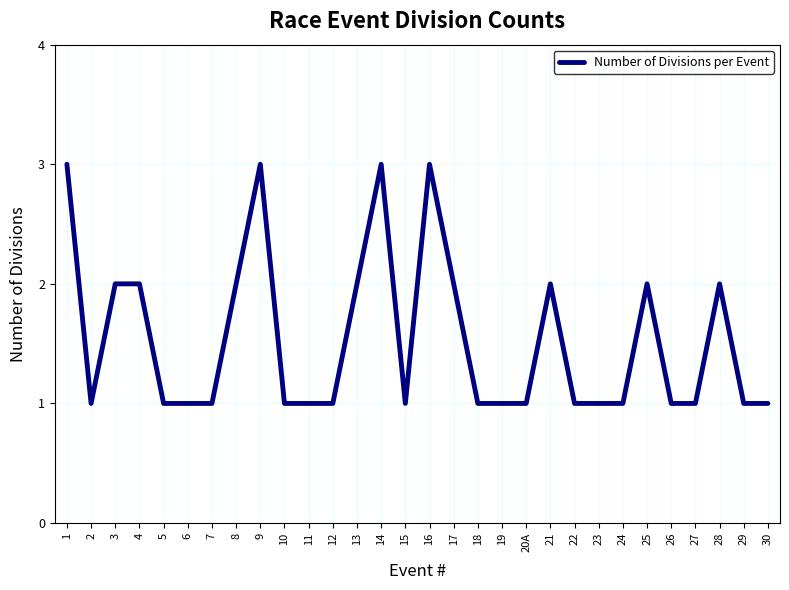

What is the greatest value displayed?

3